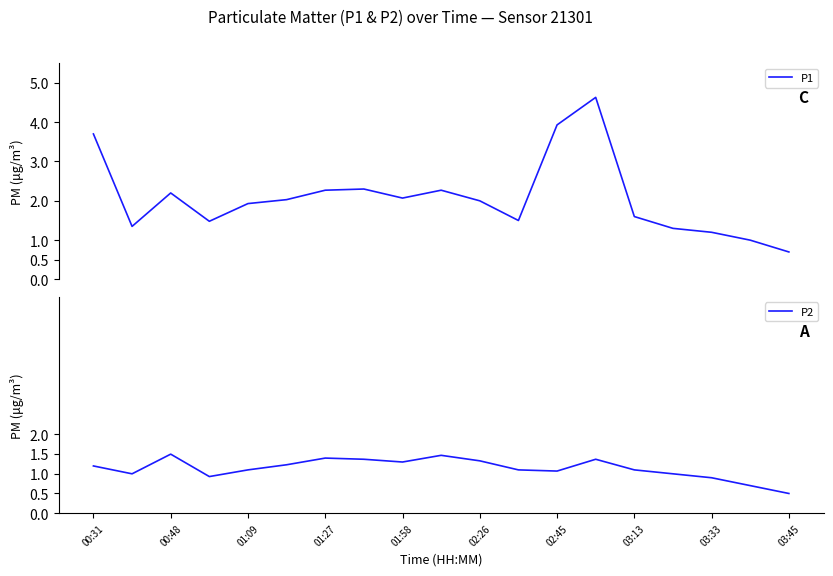

Reading left to right, extract all data points from this chart.

P1: 3.7	1.4	2.2	1.5	1.9	2.0	2.3	2.3	2.1	2.3	2.0	1.5	3.9	4.6	1.6	1.3	1.2	1.0	0.7
P2: 1.2	1.0	1.5	0.9	1.1	1.2	1.4	1.4	1.3	1.5	1.3	1.1	1.1	1.4	1.1	1.0	0.9	0.7	0.5